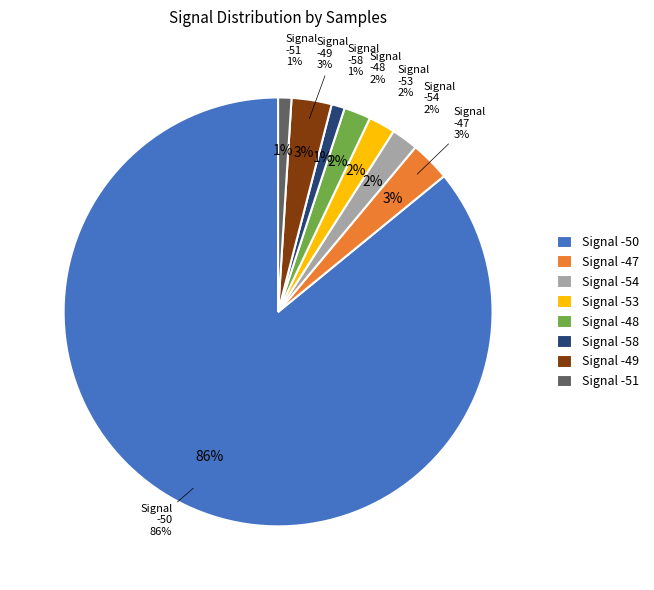

Which has a higher value, -50 or -50?

-50